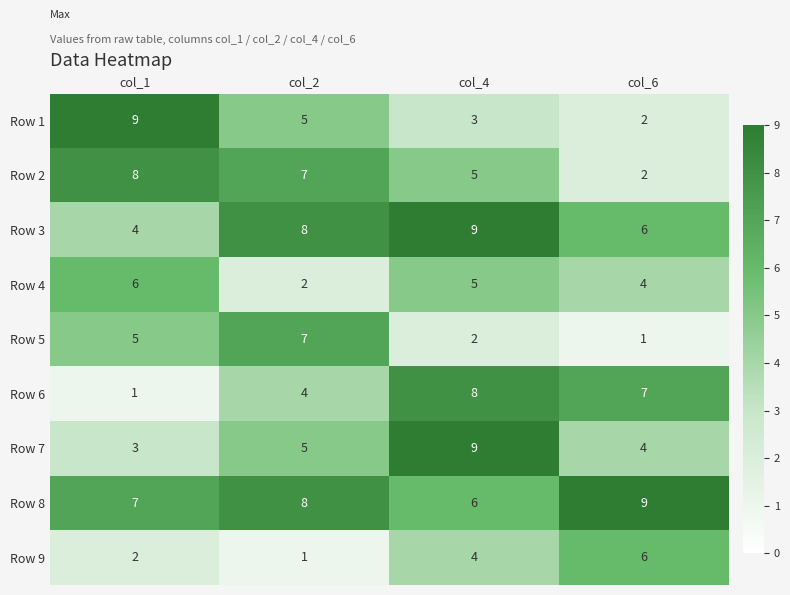

What is the minimum value for Row 8?

6